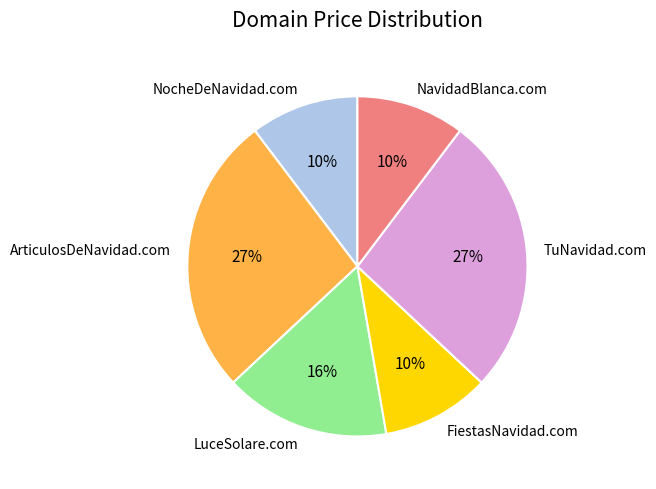

Between LuceSolare.com and FiestasNavidad.com, which is larger?

LuceSolare.com